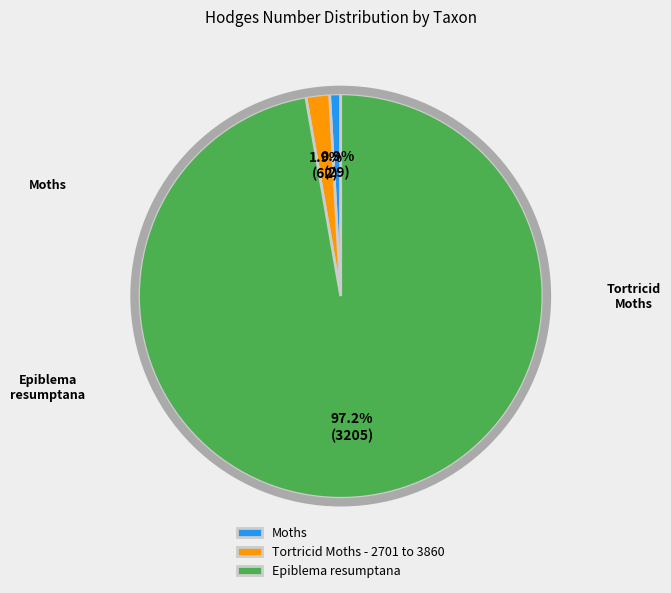

Is it true that Epiblema resumptana is 84% of the pie?

False